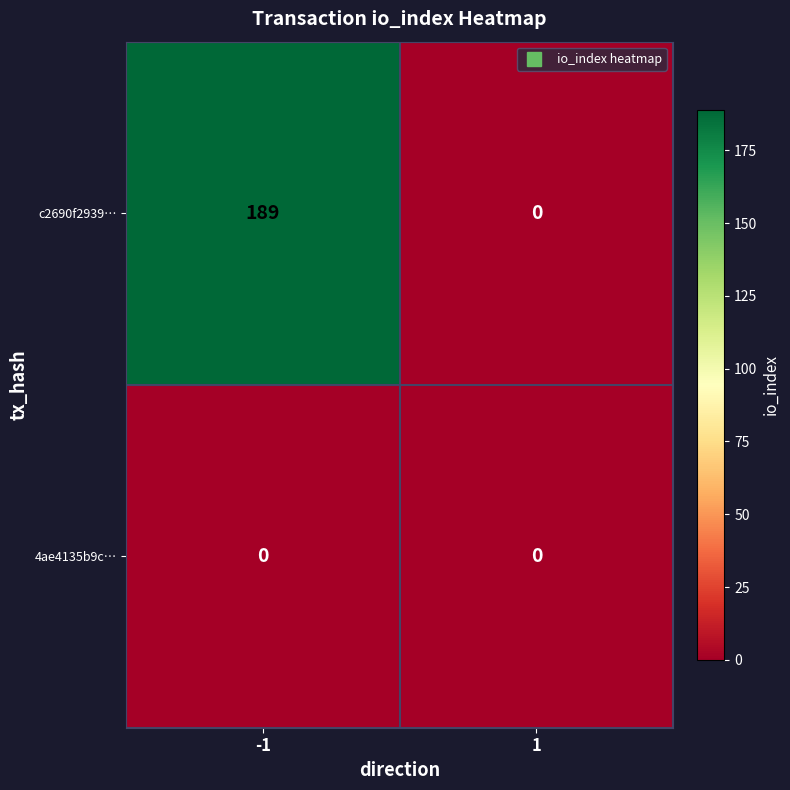

Rank the series by their maximum value, from highest to lowest.

c2690f2939…, 4ae4135b9c…